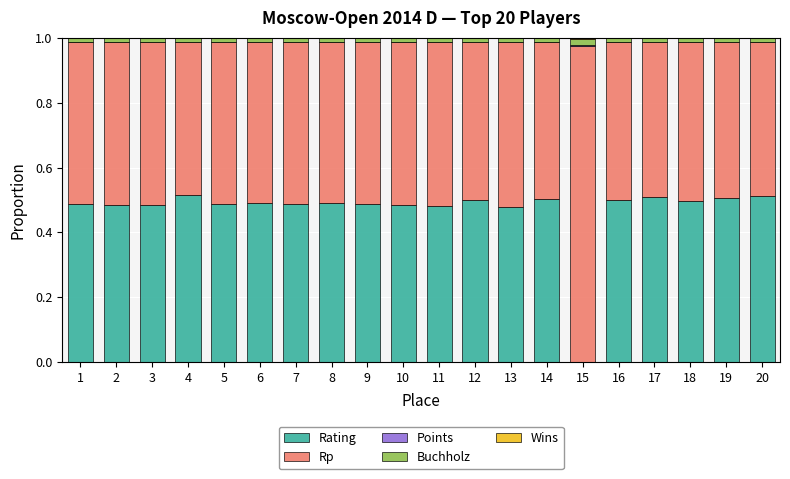

True or false: Rating has a value of 0.5 at 13.

True